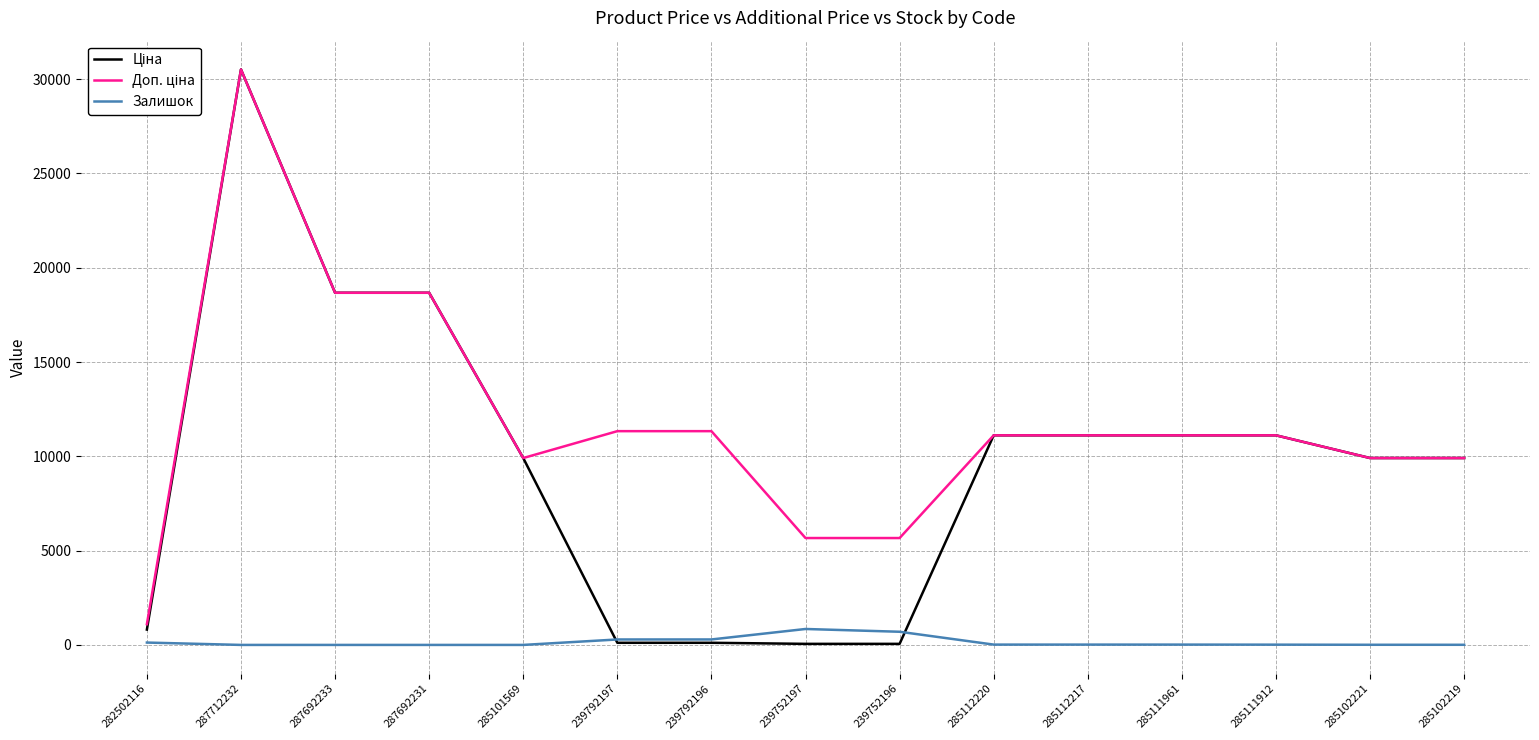

At which category is the sum across all series the highest?

287712232